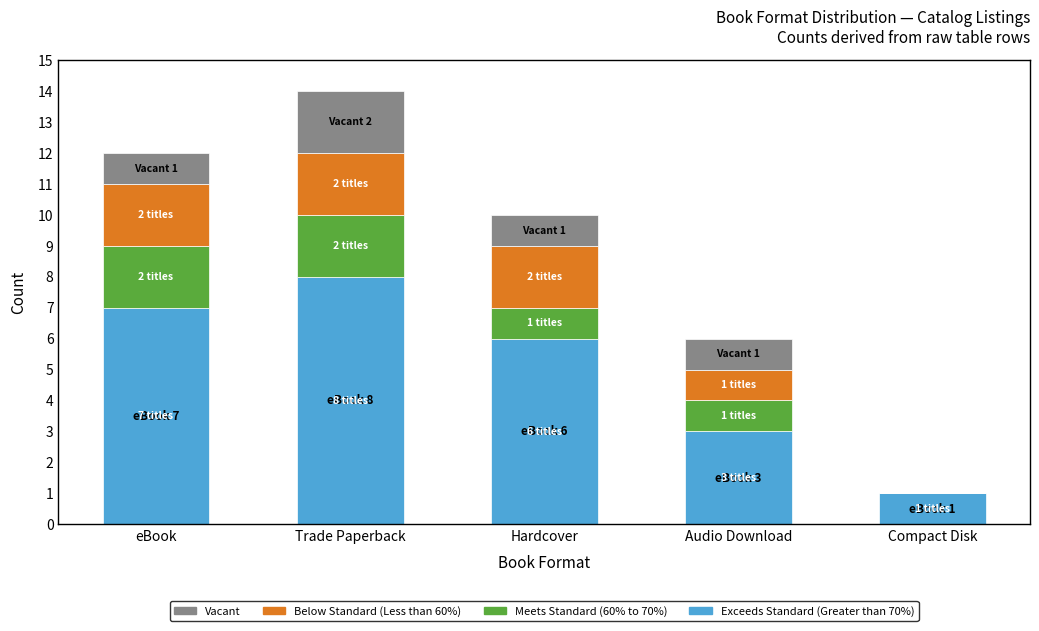

What is the maximum value for Exceeds Standard (Greater than 70%)?

8